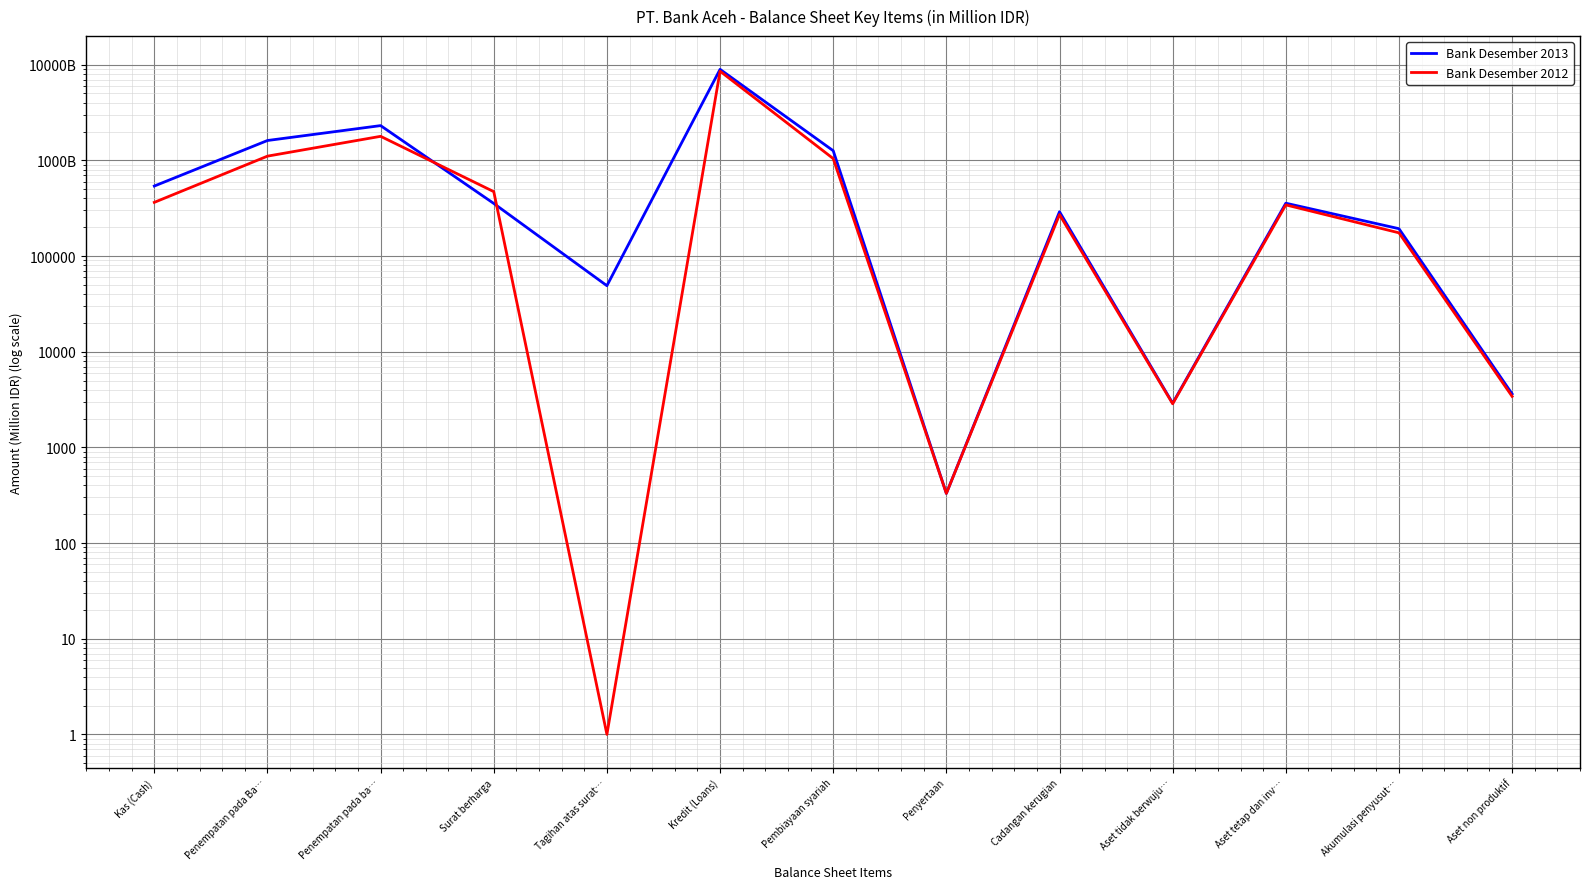

Reading left to right, extract all data points from this chart.

Bank Desember 2013: 539050	1612415	2308044	354531	48961	8937044	1261044	330	290497	2896	356568	193087	3622
Bank Desember 2012: 363936	1106754	1783378	471034	1	8549509	1043954	330	271136	2855	342428	174824	3412